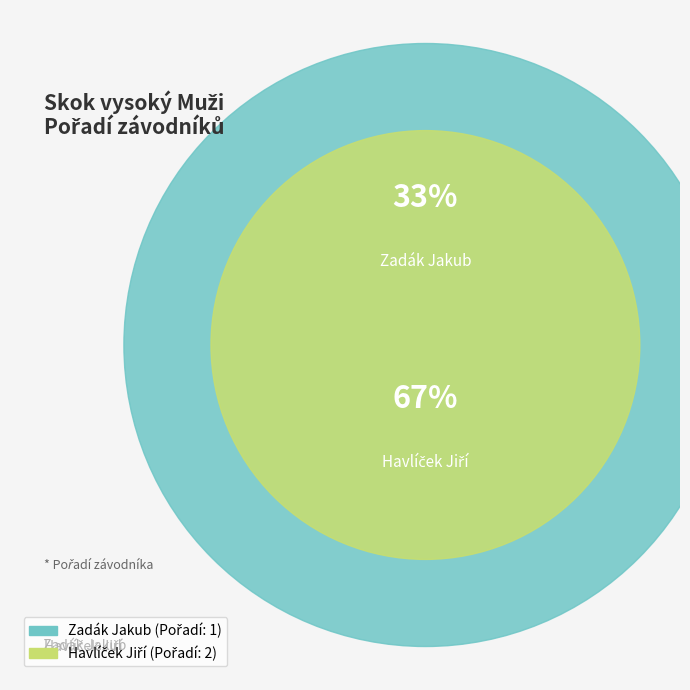

Which category has the smallest portion of the pie?

Zadák Jakub